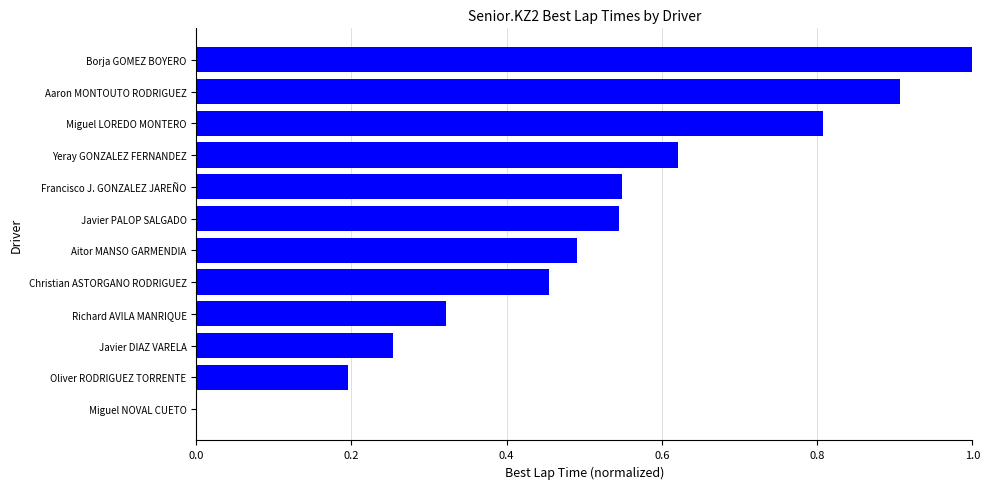

Are the bars horizontal?

Yes